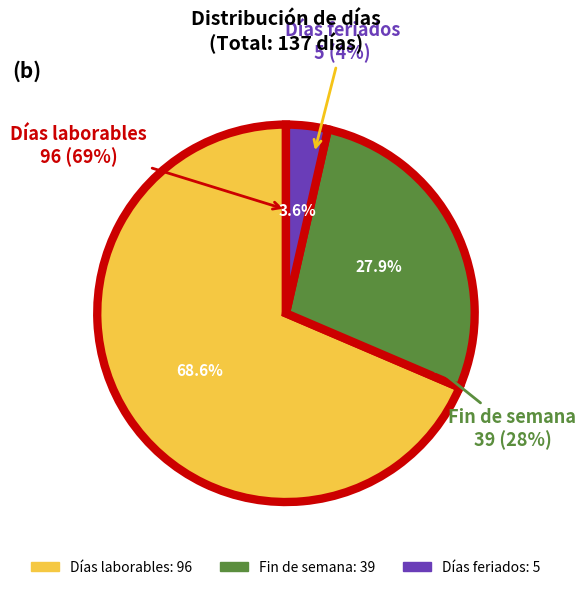

What is the largest slice in the pie chart?

Días laborables